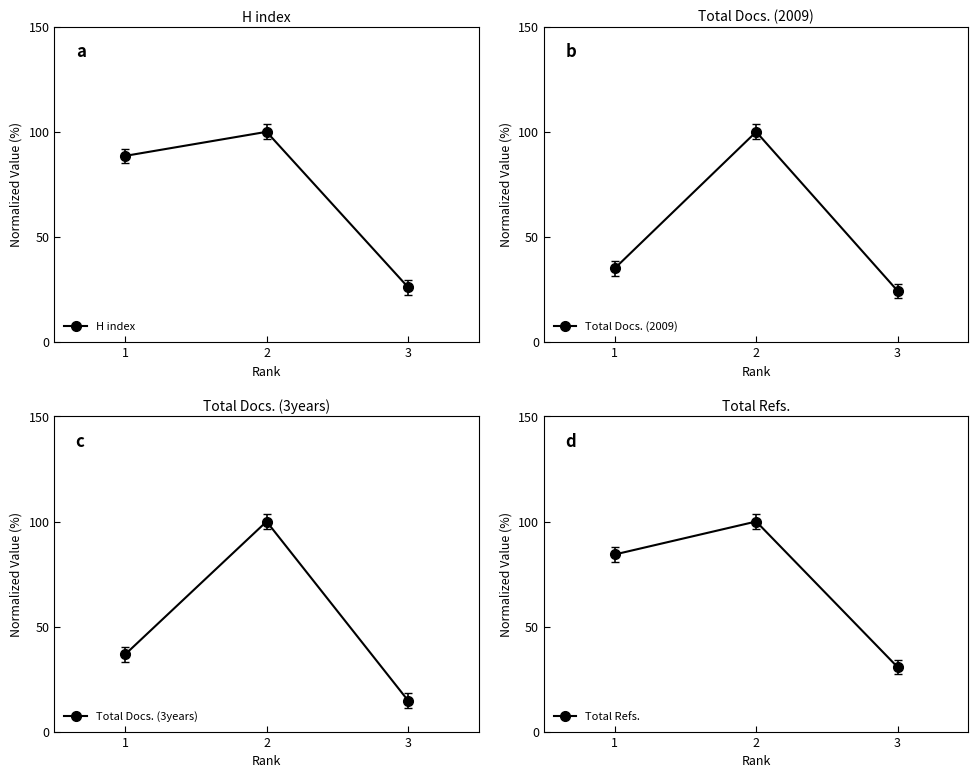

What is the value of the Total Refs. point at the 1st from the left?

84.3